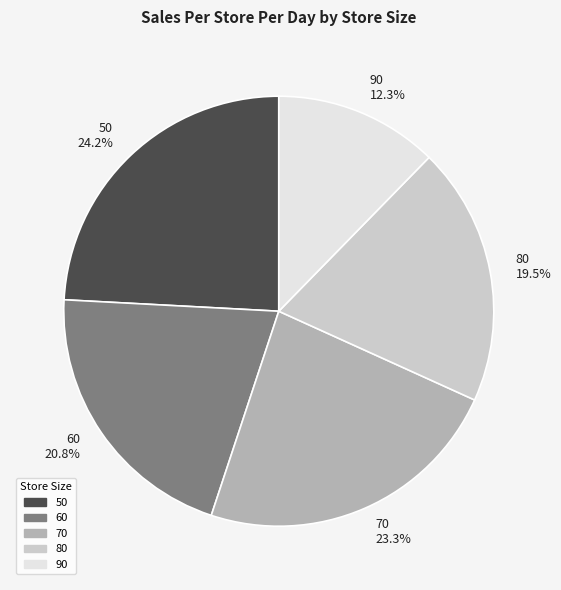

What is the total percentage of 60 and 90?

33.1%